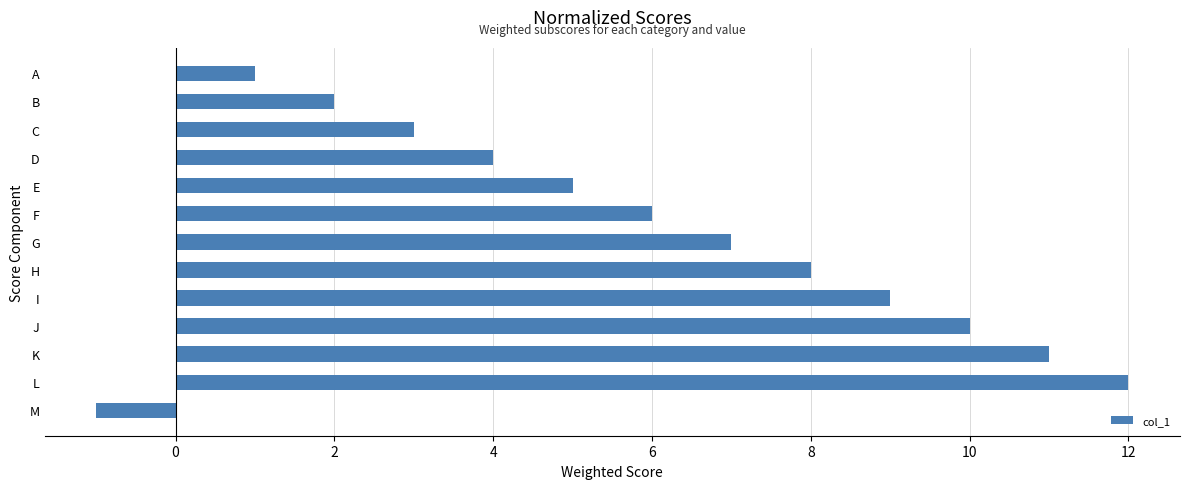

Which category has the highest value across all series?

L